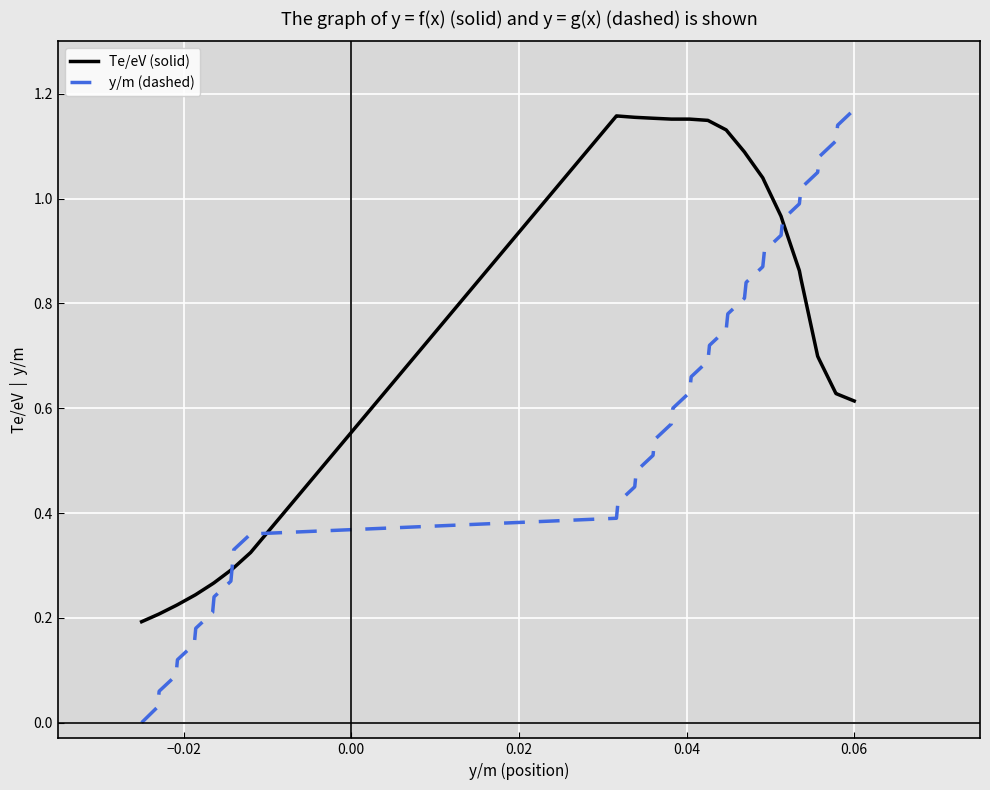

Rank the series by their average value, from lowest to highest.

y/m (dashed), Te/eV (solid)